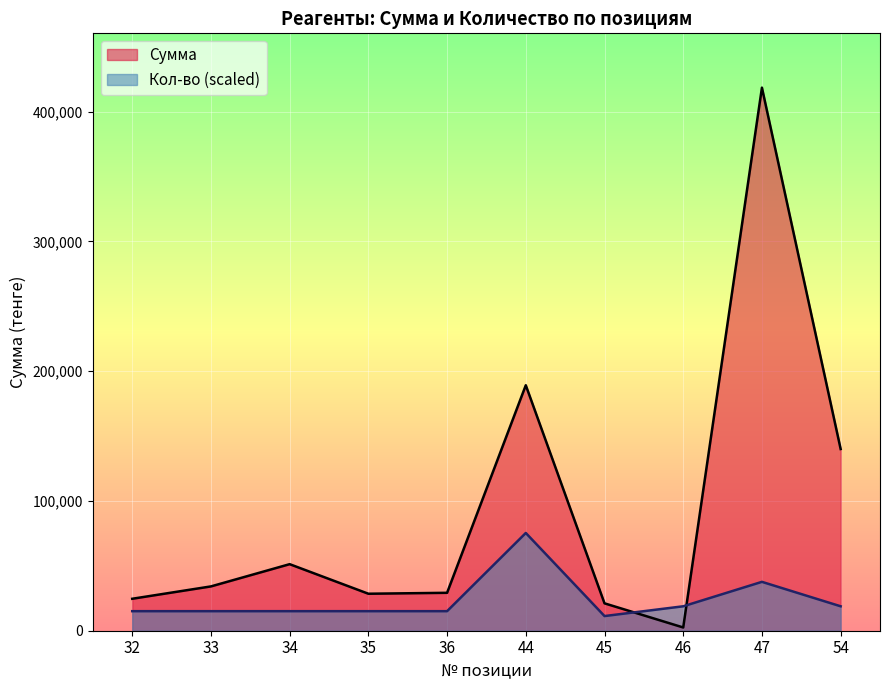

Which category has the highest value across all series?

47